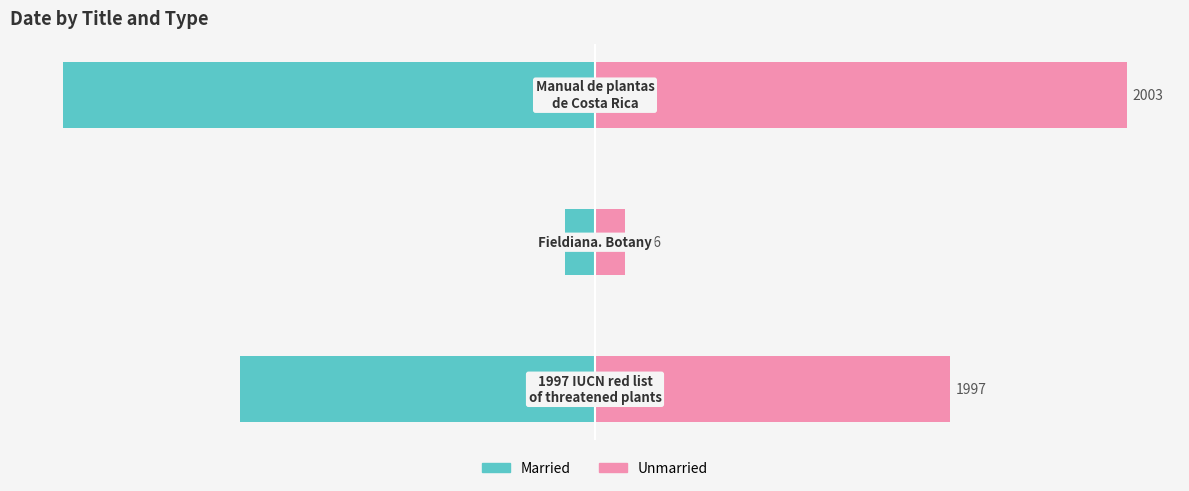

Is the value of Married at 1 greater than the value of Unmarried at 1?

No